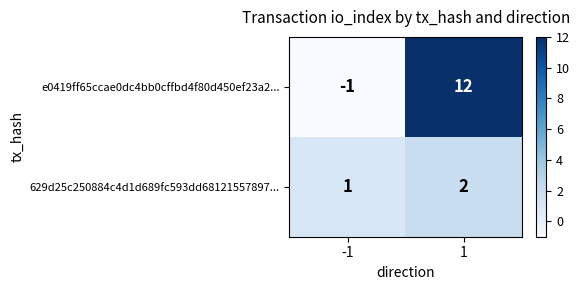

List the series in order of their peak value, lowest first.

629d25c250884c4d1d689fc593dd68121557897..., e0419ff65ccae0dc4bb0cffbd4f80d450ef23a2...